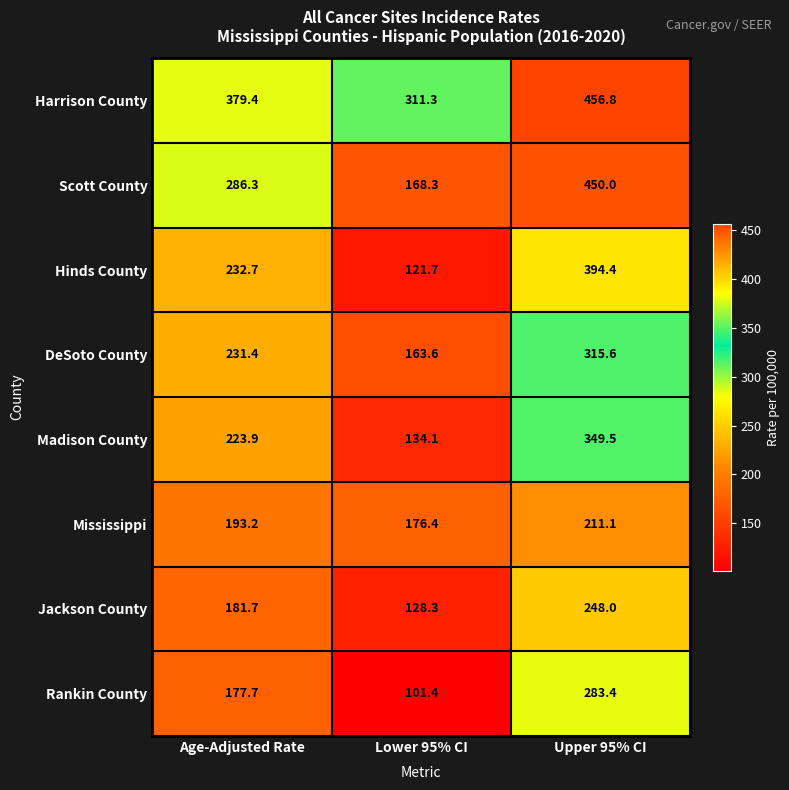

How many values in the Scott County series are below 286?

1